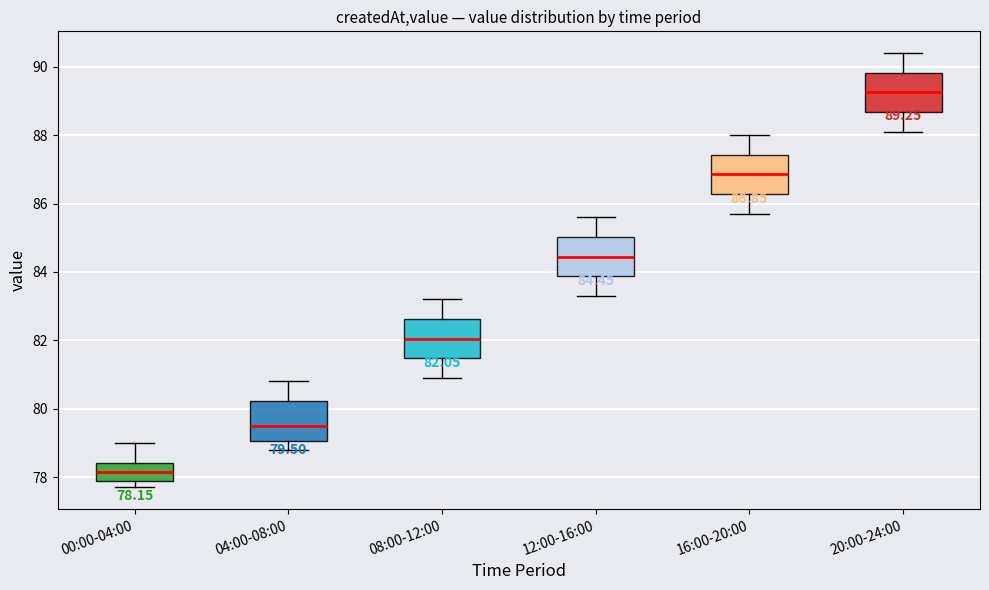

Which box's median line is the highest?

20:00-24:00